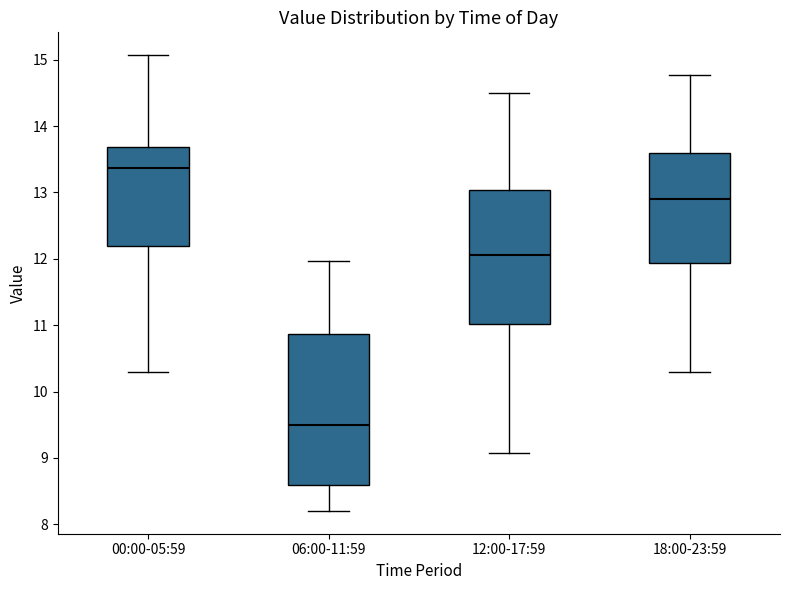

Reading left to right, transcribe this box plot: for each box, give where its median line is, the range the box spans, and where its two whiskers end, as read against the y-axis. The values are not printed on the chart, so give them approximately, as read against the axis.

00:00-05:59: median 13.4, box 12.2 to 13.7, whiskers 10.3 to 15.1
06:00-11:59: median 9.5, box 8.6 to 10.9, whiskers 8.2 to 12.0
12:00-17:59: median 12.1, box 11.0 to 13.0, whiskers 9.1 to 14.5
18:00-23:59: median 12.9, box 11.9 to 13.6, whiskers 10.3 to 14.8